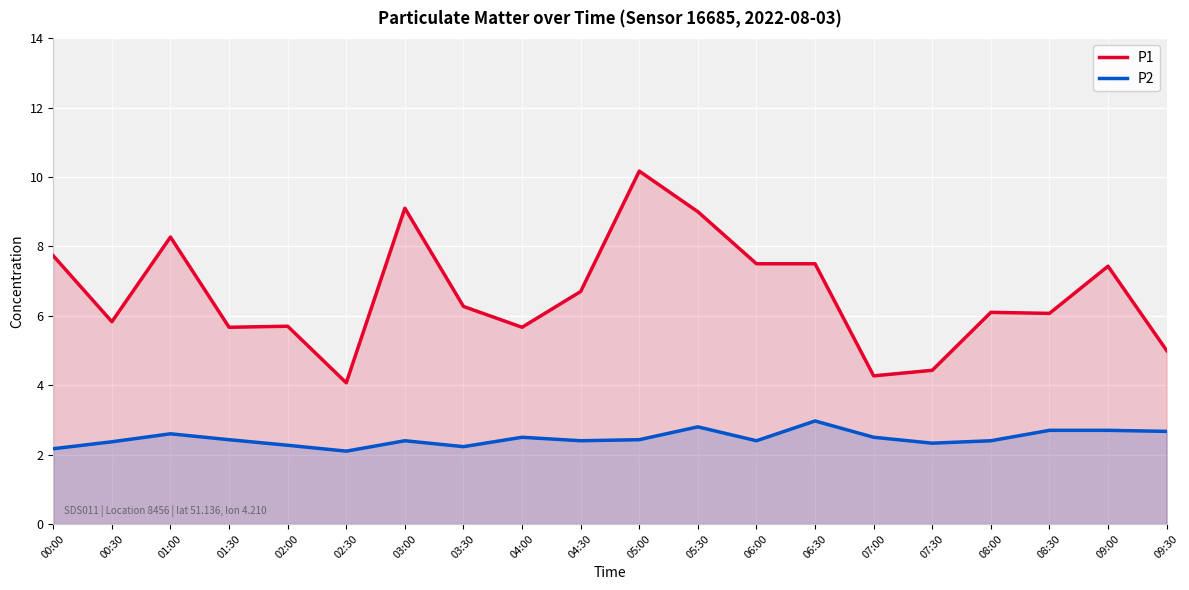

At which label is P1 closest to 7?

04:30